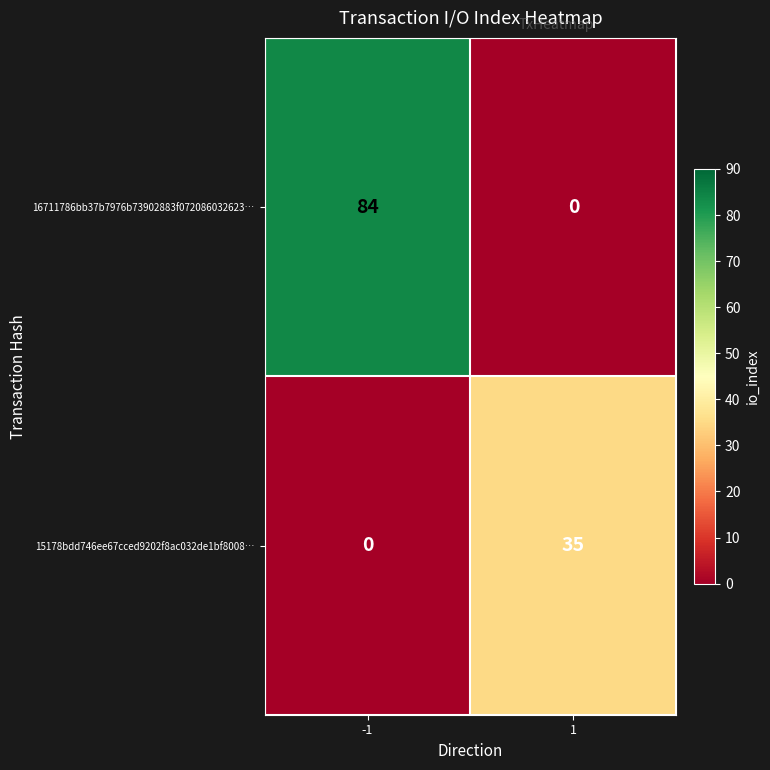

Is it true that 16711786bb37b7976b73902883f072086032623… equals 0 at 1?

True